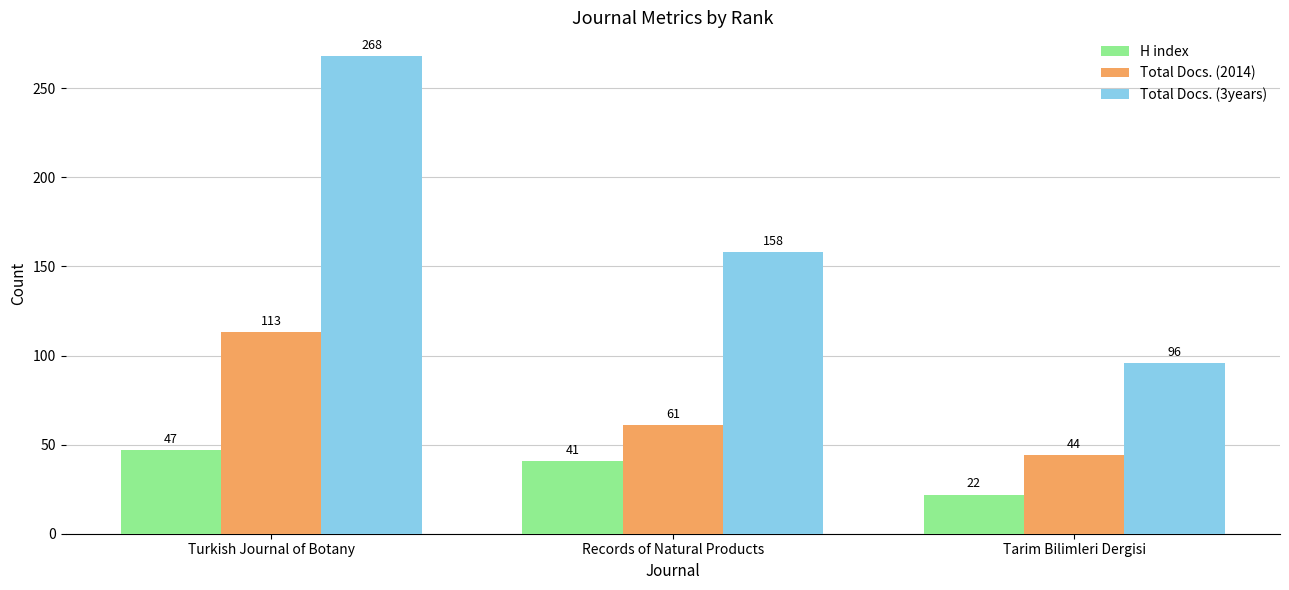

What is the total value across all series at Turkish Journal of Botany?

428